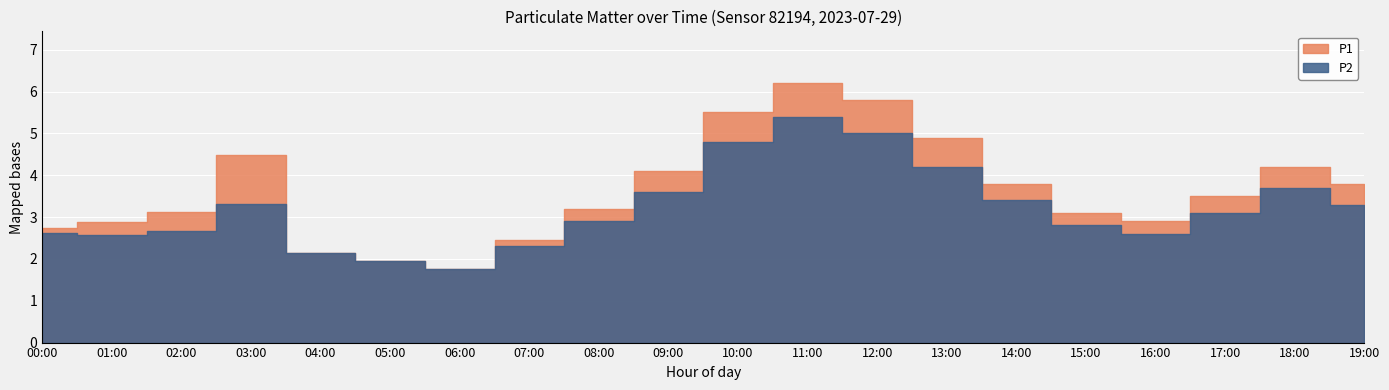

Which series changed the most between 12:00 and 16:00?

P1